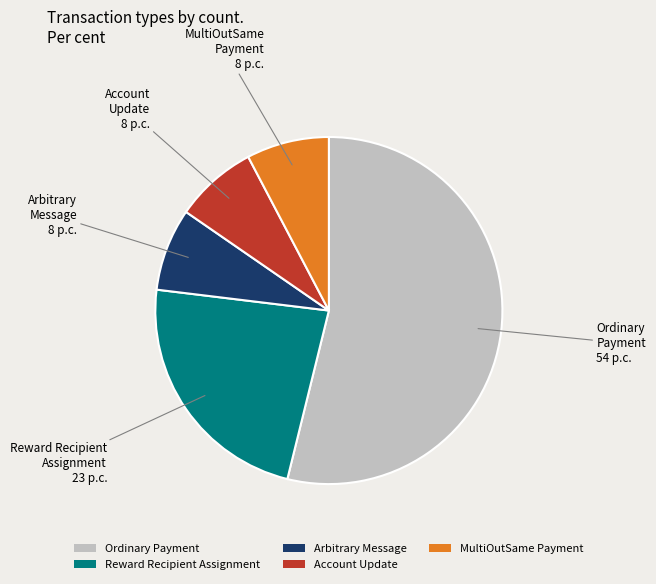

Does Account Update account for over 50% of the chart?

No